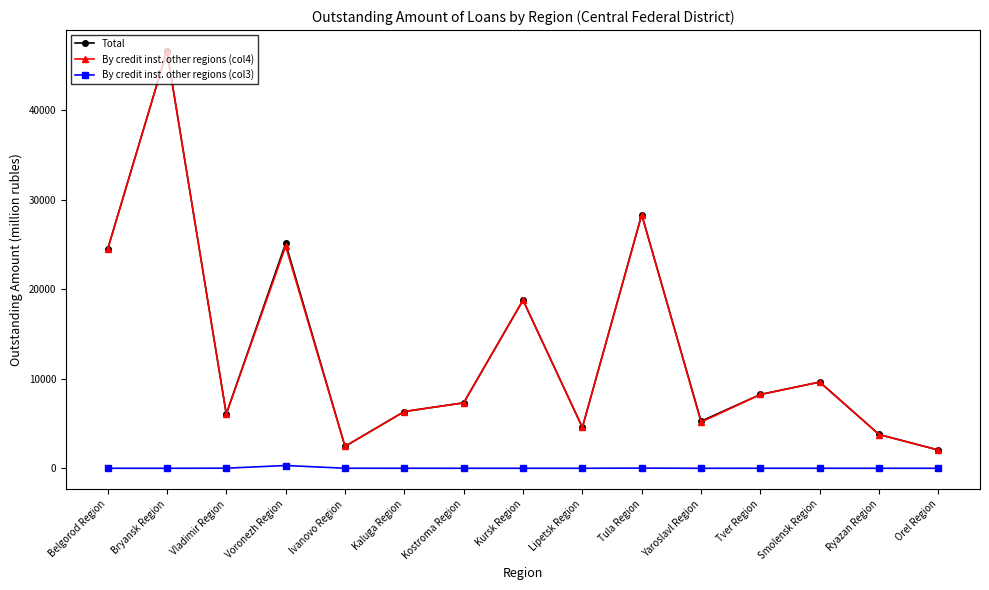

What is the average value of the Total series?

13269